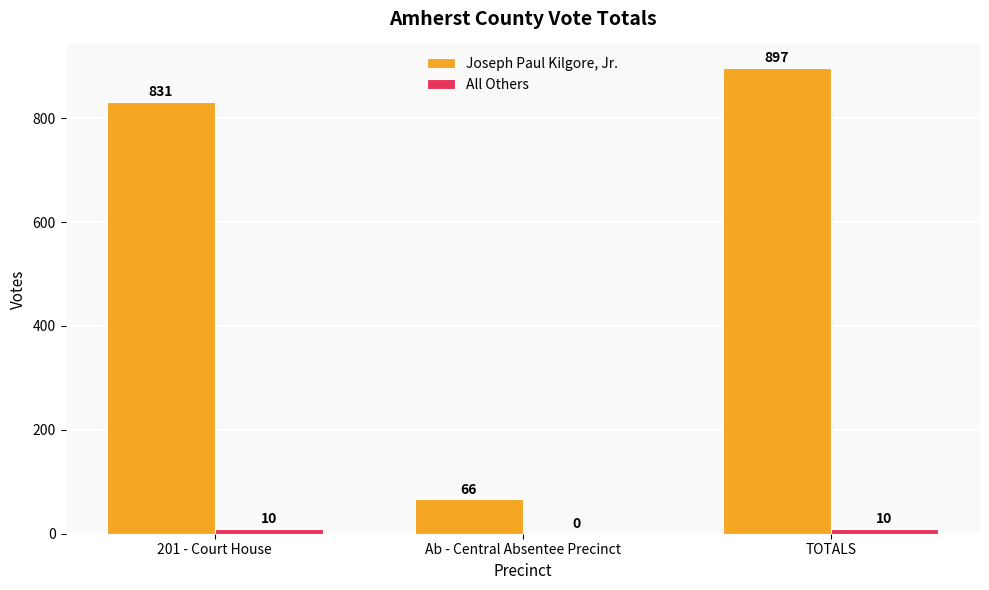

The All Others series shows 0 at Ab - Central Absentee Precinct. True or false?

True